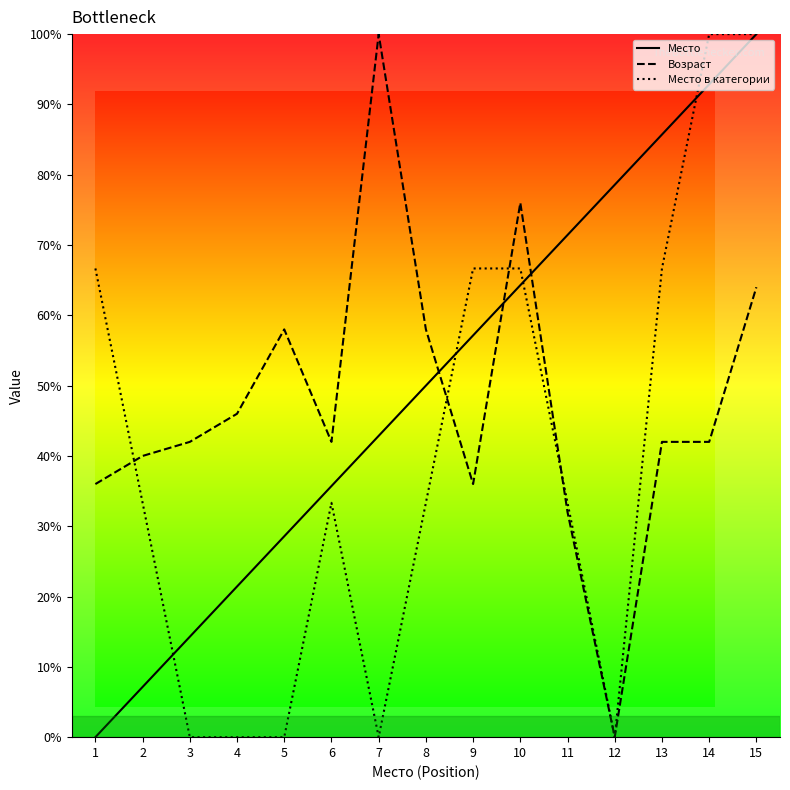

Where is Возраст nearest to the value 50?

4